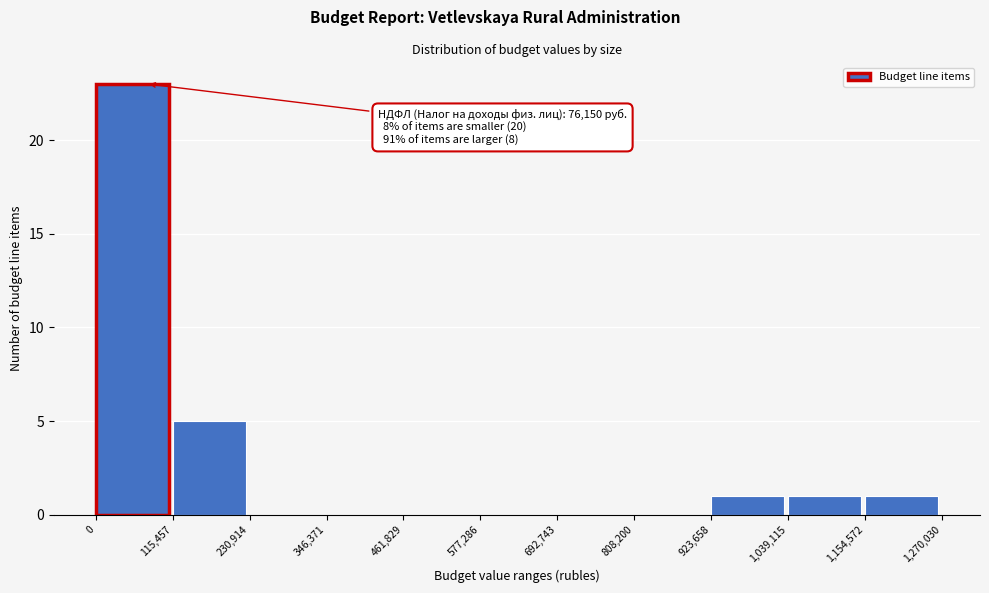

Which range on the x-axis has the tallest bar?

0 to 115,457